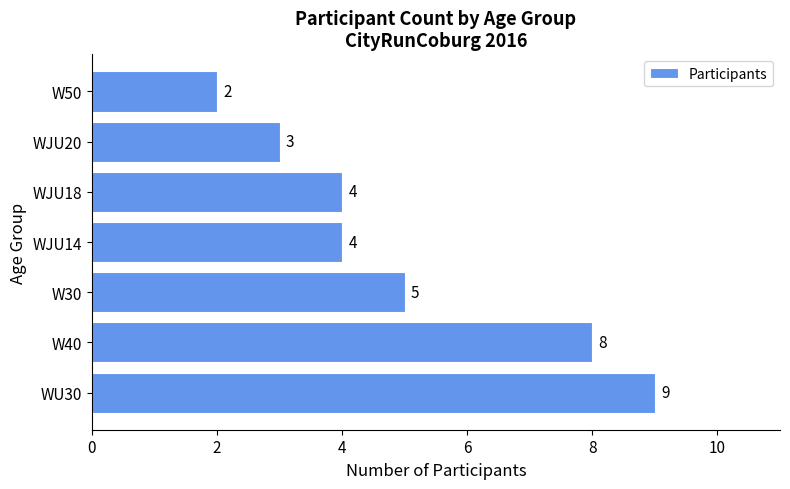

How many distinct data groups are displayed?

1